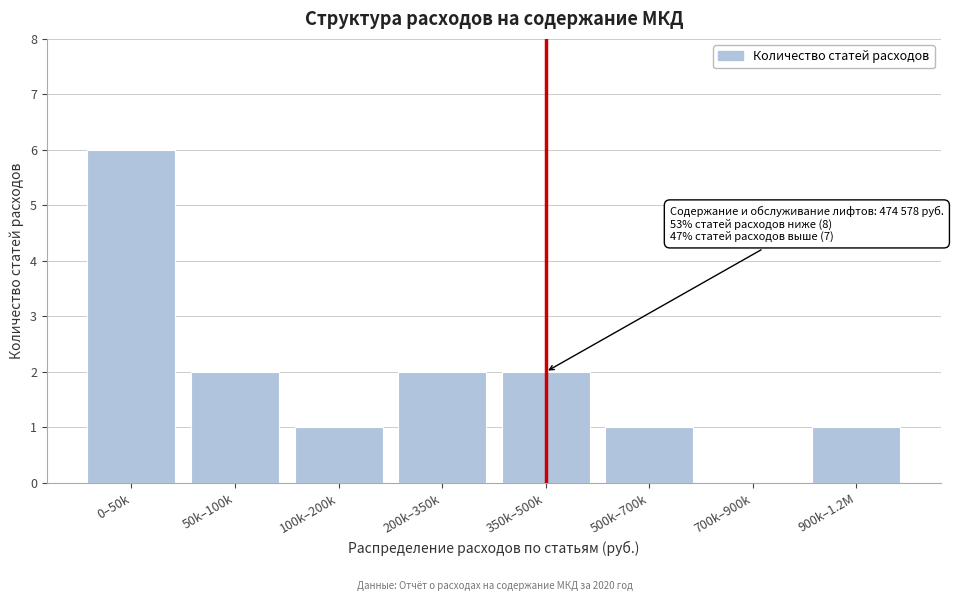

Reading right to left, what are all the values shown in this chart?

900k–1.2M=1	700k–900k=0	500k–700k=1	350k–500k=2	200k–350k=2	100k–200k=1	50k–100k=2	0–50k=6